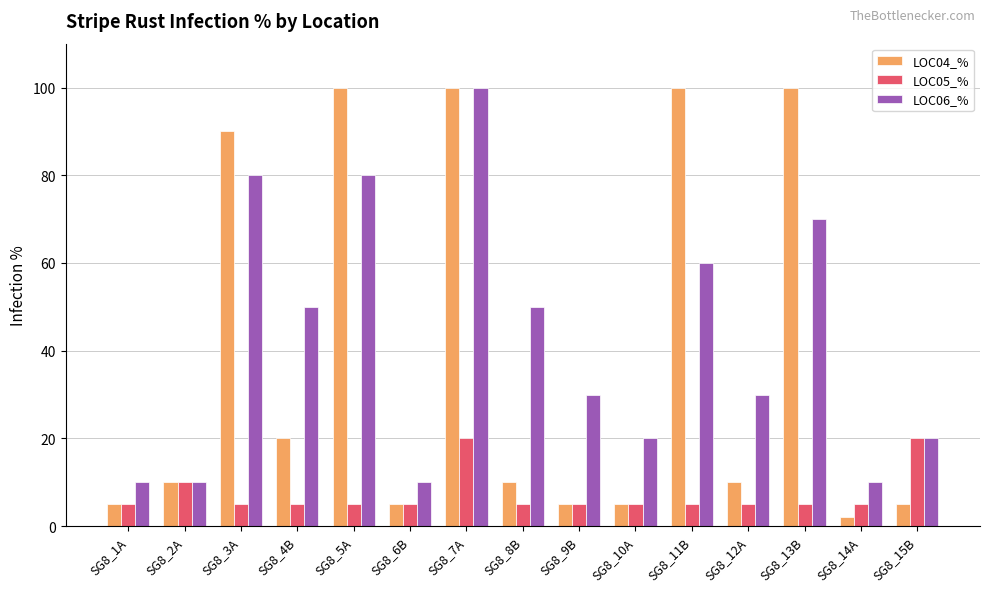

What is the label of the 8th bar from the left?

SG8_8B